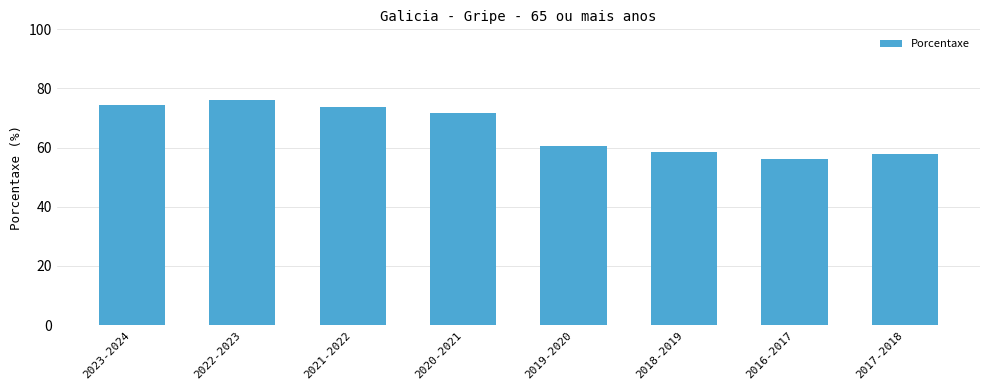

Are the bars horizontal?

No